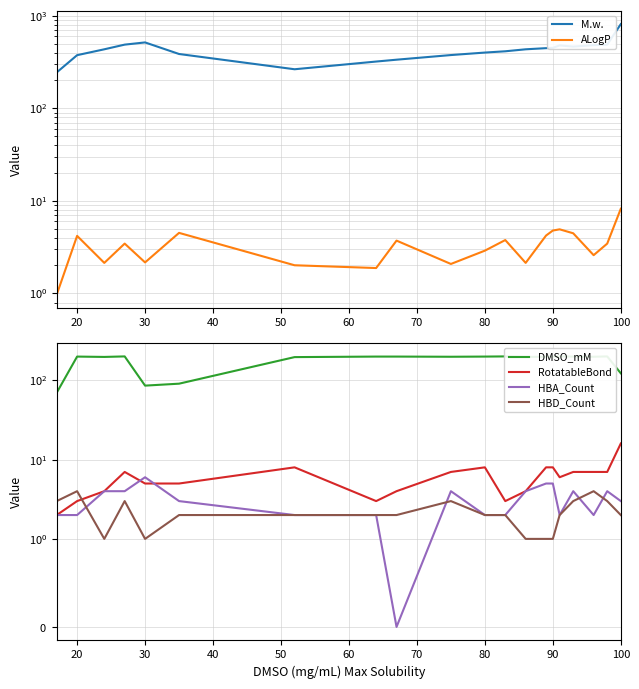

True or false: HBD_Count has more than 0 points higher than both neighbors.

True